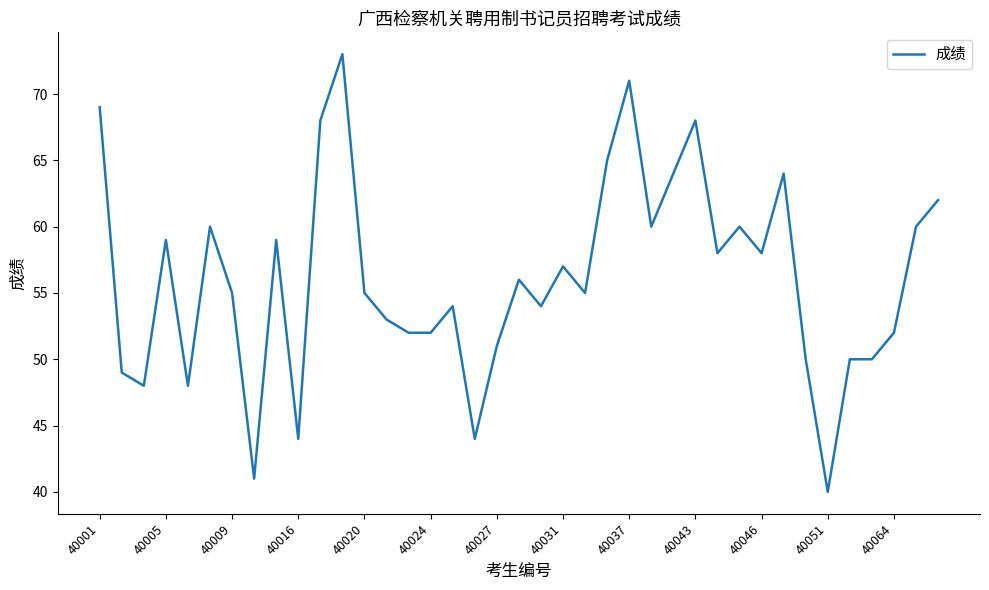

What is the difference between the maximum and minimum values?

33